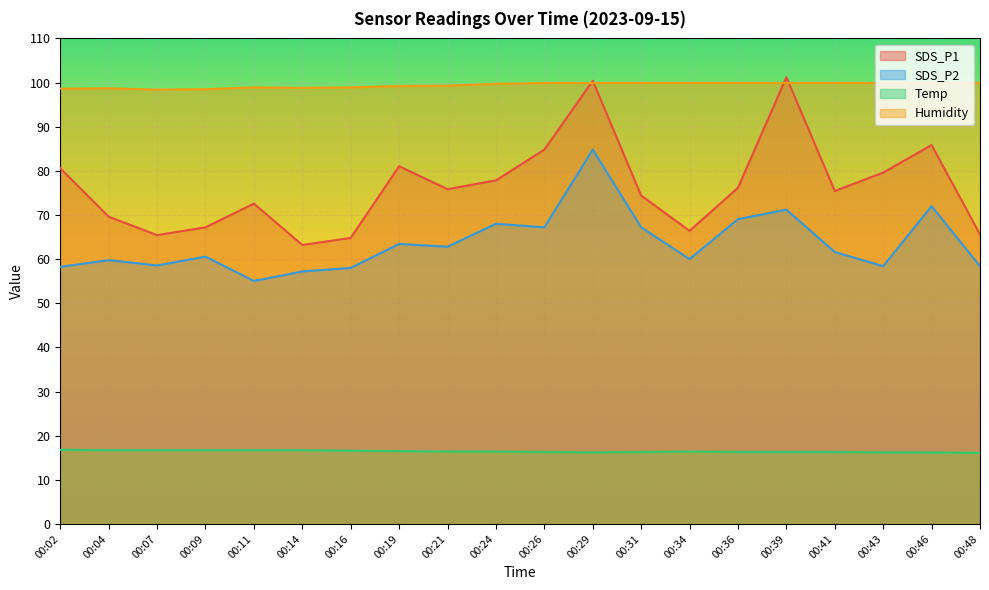

Where is the first local maximum for SDS_P2?

00:04